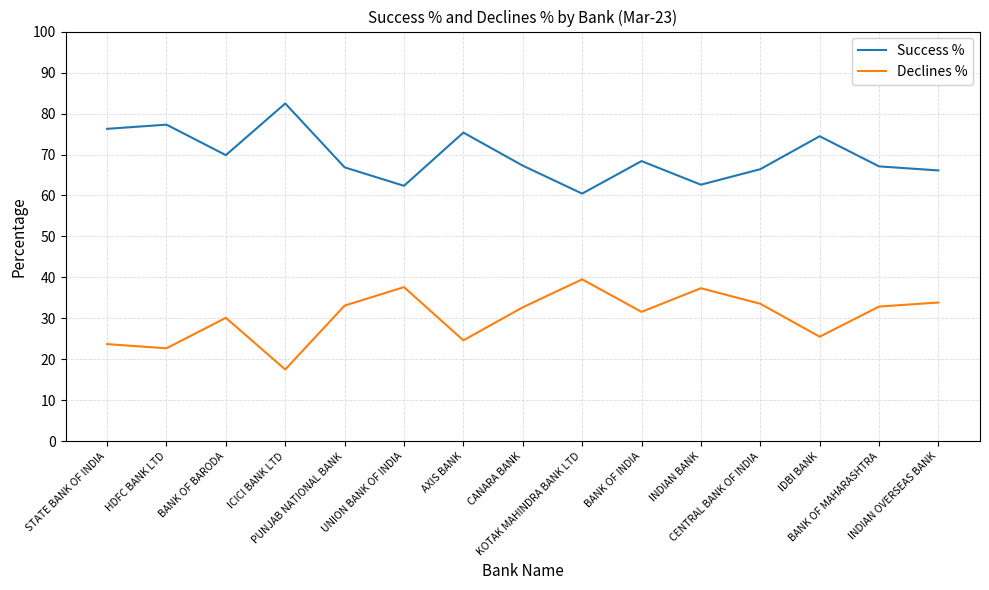

What is the smallest value displayed?

17.5